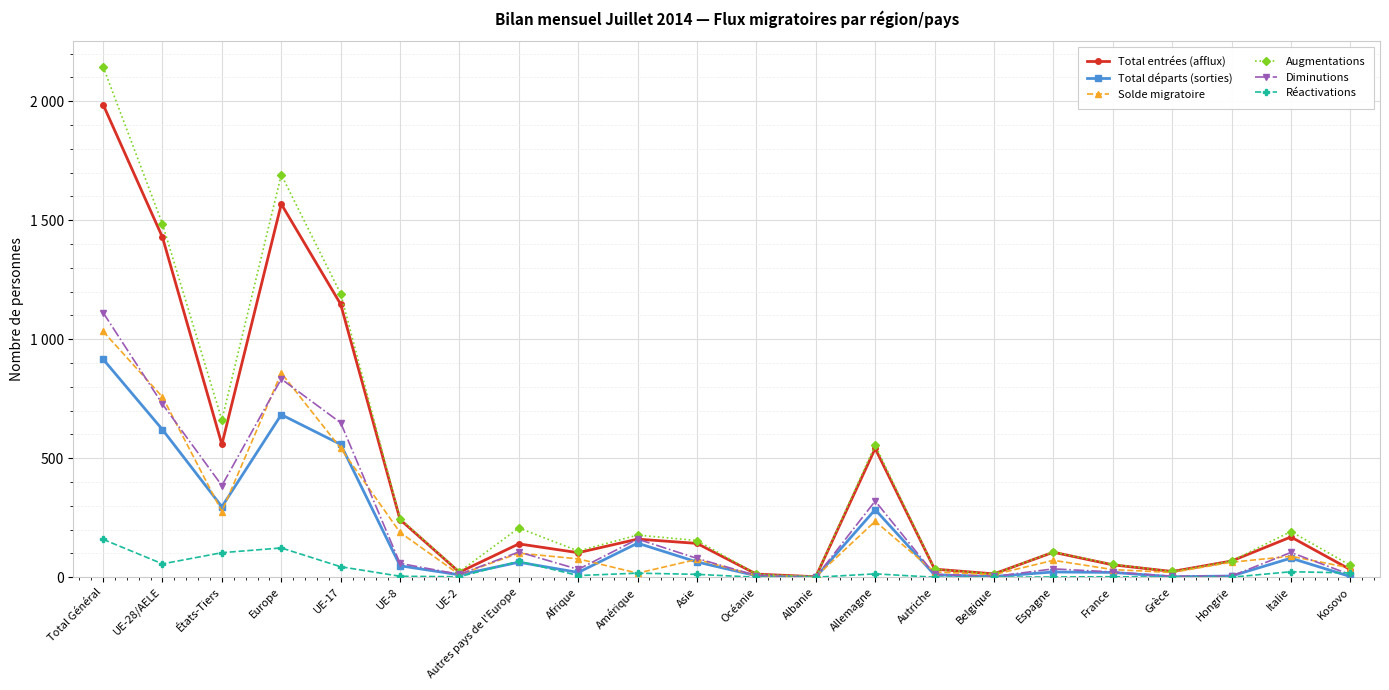

List the labels in order of Total entrées (afflux) value, smallest first.

Albanie, Océanie, Belgique, UE-2, Grèce, Kosovo, Autriche, France, Hongrie, Afrique, Espagne, Autres pays de l'Europe, Asie, Amérique, Italie, UE-8, Allemagne, États-Tiers, UE-17, UE-28/AELE, Europe, Total Général